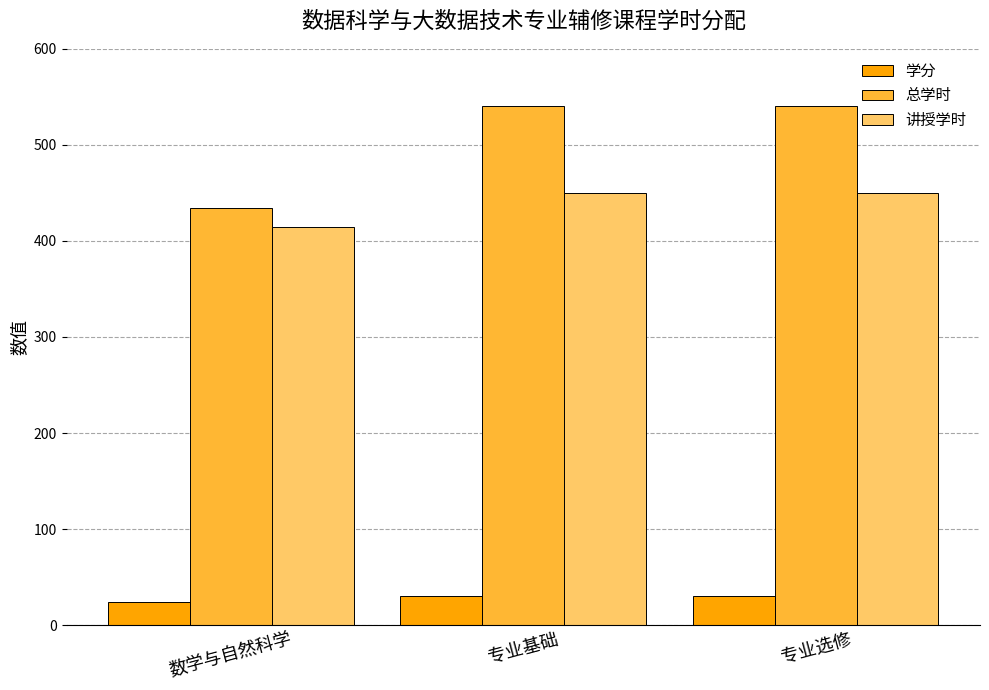

Is the value of 学分 at 专业基础 greater than the value of 讲授学时 at 专业选修?

No